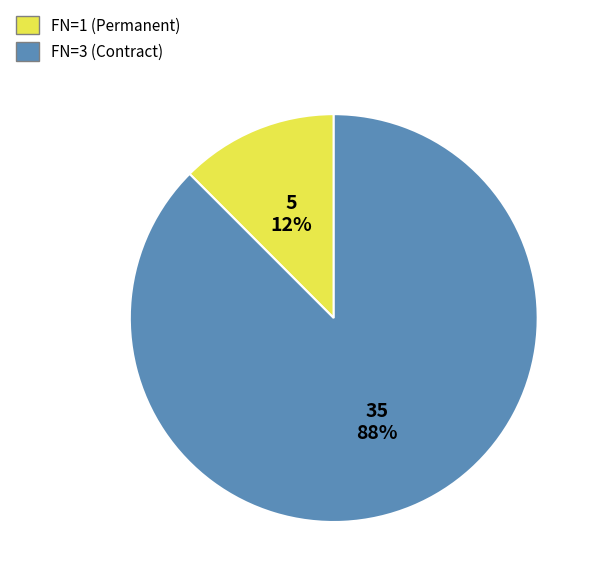

To the nearest percent, what is the average slice percentage?

50%